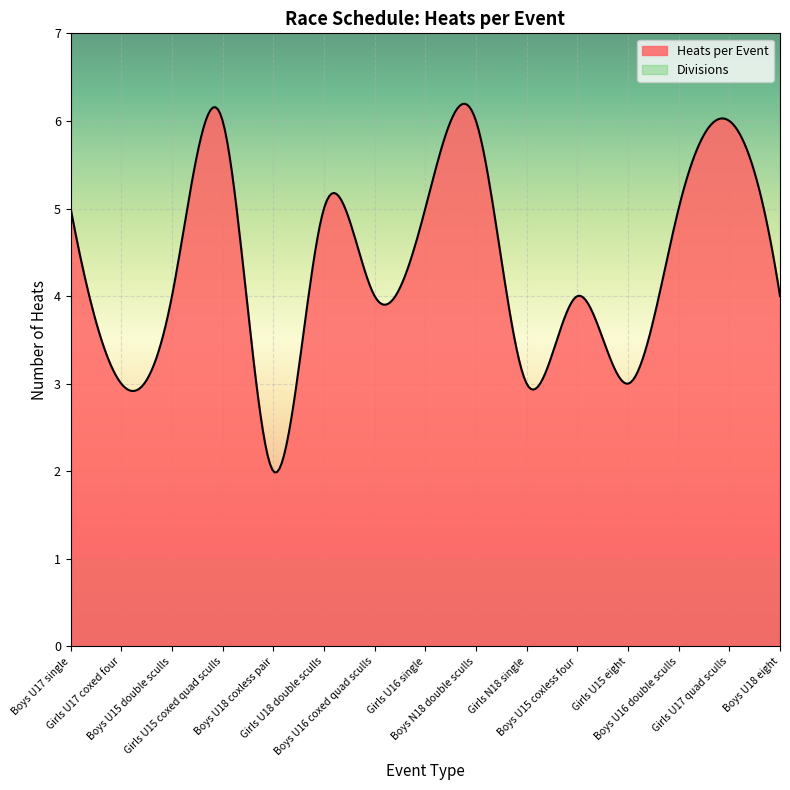

What is the total value across all series at Girls U15 coxed quad sculls?

7